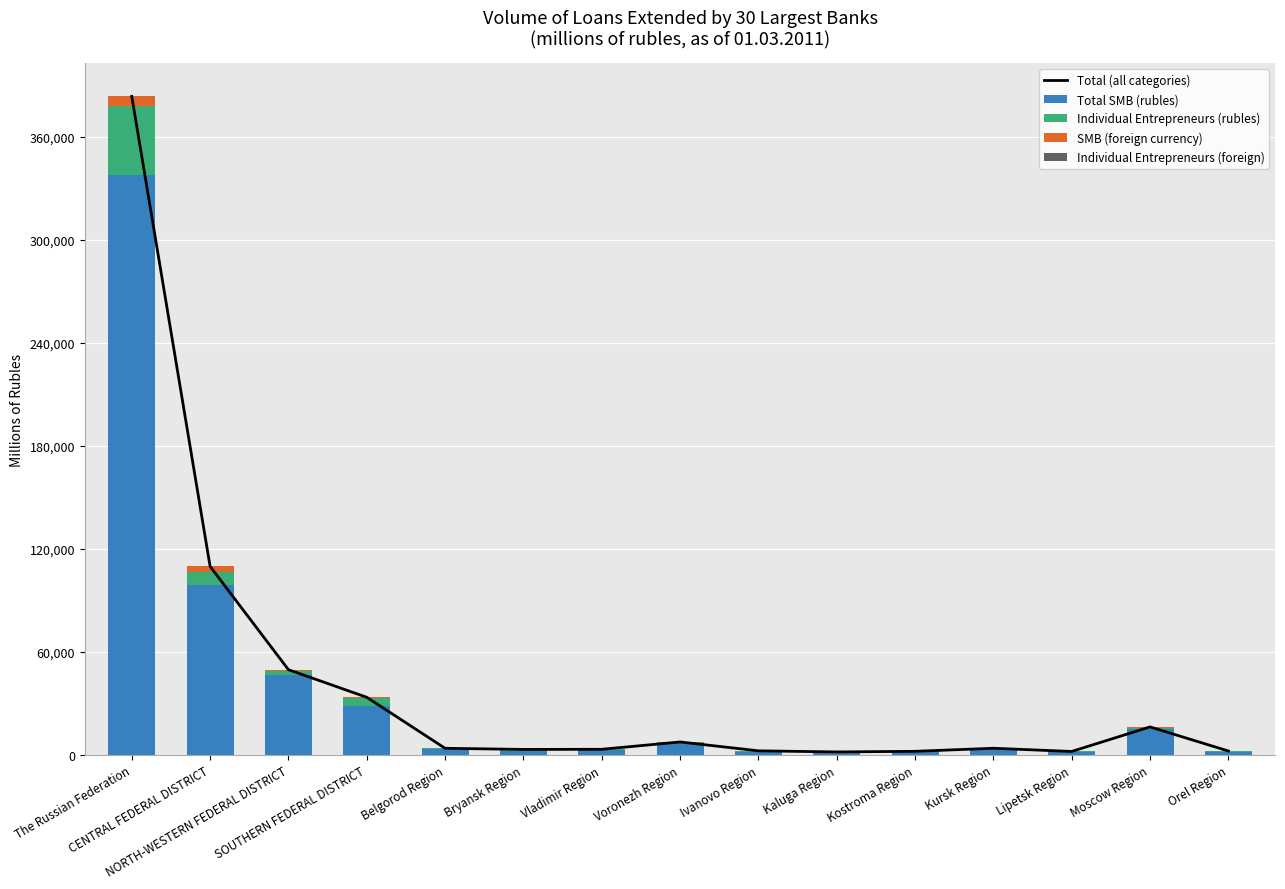

Reading left to right, transcribe all the data shown in this chart.

Total (all categories): The Russian Federation=383684	CENTRAL FEDERAL DISTRICT=109881	NORTH-WESTERN FEDERAL DISTRICT=49705	SOUTHERN FEDERAL DISTRICT=33638	Belgorod Region=3920	Bryansk Region=3262	Vladimir Region=3337	Voronezh Region=7602	Ivanovo Region=2442	Kaluga Region=1799	Kostroma Region=2159	Kursk Region=3932	Lipetsk Region=2078	Moscow Region=16373	Orel Region=2347
Total SMB (rubles): The Russian Federation=337908	CENTRAL FEDERAL DISTRICT=99001	NORTH-WESTERN FEDERAL DISTRICT=46693	SOUTHERN FEDERAL DISTRICT=28497	Belgorod Region=3488	Bryansk Region=2244	Vladimir Region=2845	Voronezh Region=6932	Ivanovo Region=2018	Kaluga Region=1595	Kostroma Region=1780	Kursk Region=3286	Lipetsk Region=1829	Moscow Region=15251	Orel Region=1997
Individual Entrepreneurs (rubles): The Russian Federation=40133	CENTRAL FEDERAL DISTRICT=7808	NORTH-WESTERN FEDERAL DISTRICT=2468	SOUTHERN FEDERAL DISTRICT=4652	Belgorod Region=432	Bryansk Region=1006	Vladimir Region=492	Voronezh Region=670	Ivanovo Region=424	Kaluga Region=204	Kostroma Region=325	Kursk Region=646	Lipetsk Region=249	Moscow Region=652	Orel Region=190
SMB (foreign currency): The Russian Federation=5616	CENTRAL FEDERAL DISTRICT=3072	NORTH-WESTERN FEDERAL DISTRICT=527	SOUTHERN FEDERAL DISTRICT=489	Belgorod Region=0	Bryansk Region=12	Vladimir Region=0	Voronezh Region=0	Ivanovo Region=0	Kaluga Region=0	Kostroma Region=54	Kursk Region=0	Lipetsk Region=0	Moscow Region=470	Orel Region=160
Individual Entrepreneurs (foreign): The Russian Federation=27	CENTRAL FEDERAL DISTRICT=0	NORTH-WESTERN FEDERAL DISTRICT=17	SOUTHERN FEDERAL DISTRICT=0	Belgorod Region=0	Bryansk Region=0	Vladimir Region=0	Voronezh Region=0	Ivanovo Region=0	Kaluga Region=0	Kostroma Region=0	Kursk Region=0	Lipetsk Region=0	Moscow Region=0	Orel Region=0